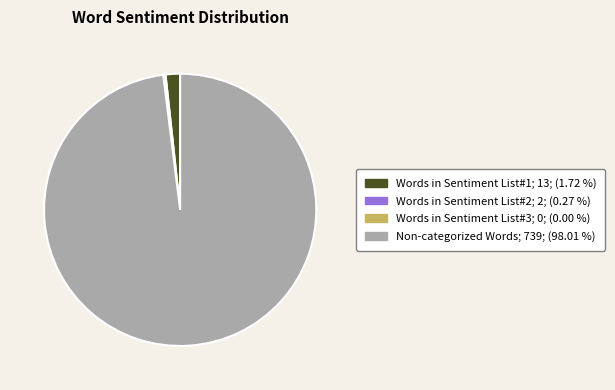

Rank the categories by value from highest to lowest.

Non-categorized Words, Words in Sentiment List#1, Words in Sentiment List#2, Words in Sentiment List#3